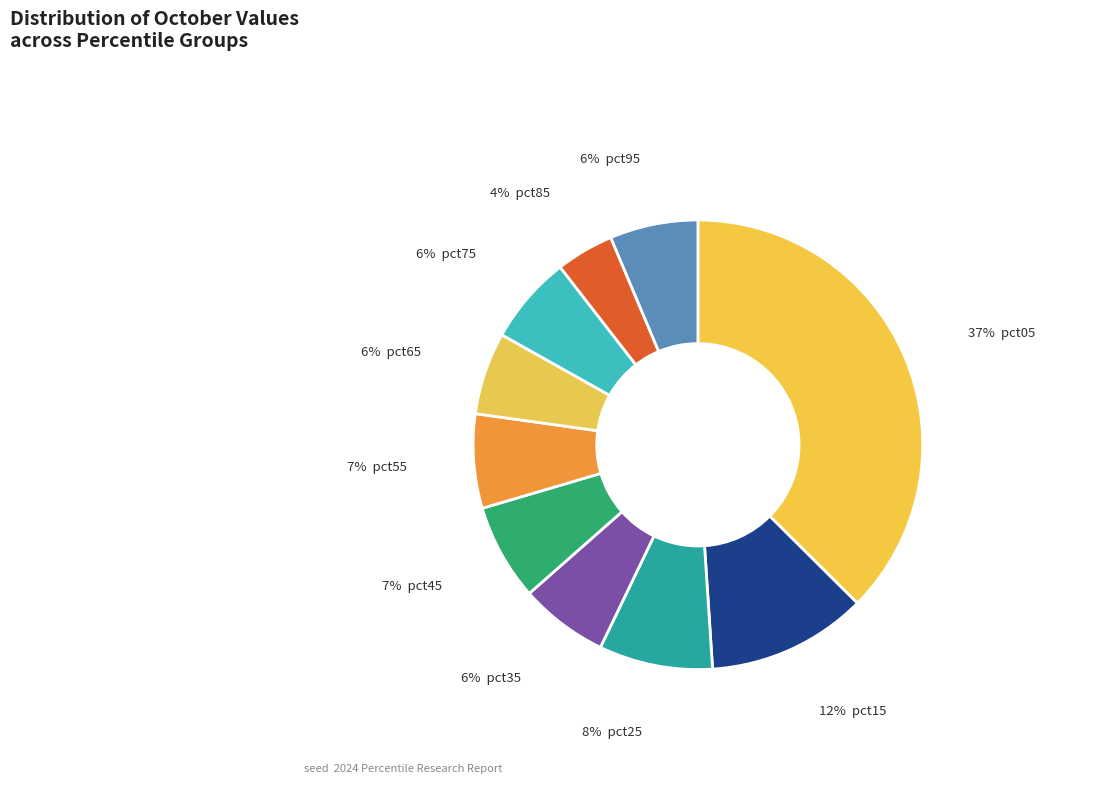

Count the number of slices in the pie.

10